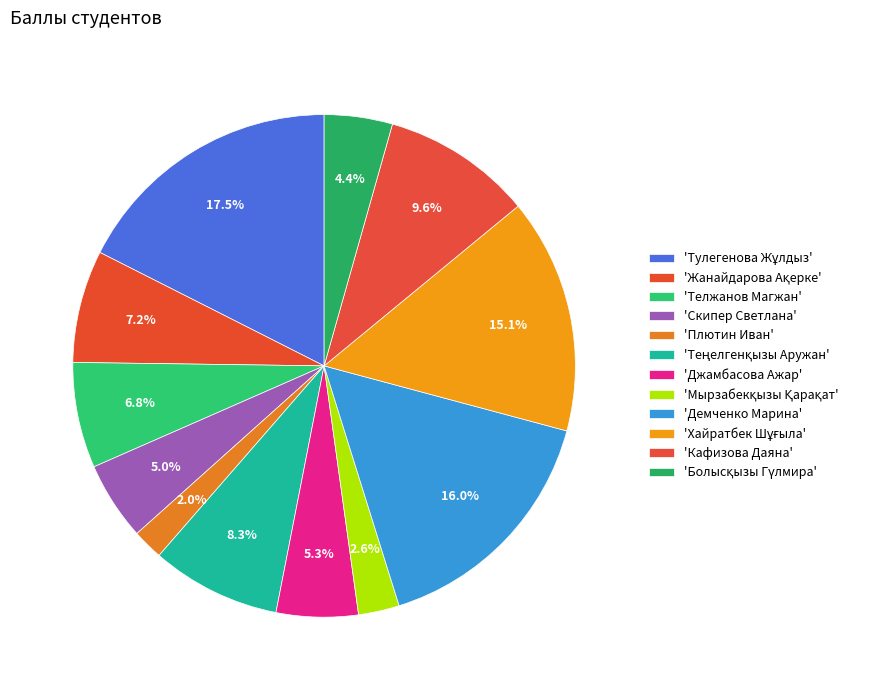

Rank the categories by value from lowest to highest.

Плютин Иван, Мырзабекқызы Қарақат, Болысқызы Гүлмира, Скипер Светлана, Джамбасова Ажар, Телжанов Магжан, Жанайдарова Ақерке, Теңелгенқызы Аружан, Кафизова Даяна, Хайратбек Шұғыла, Демченко Марина, Тулегенова Жұлдыз